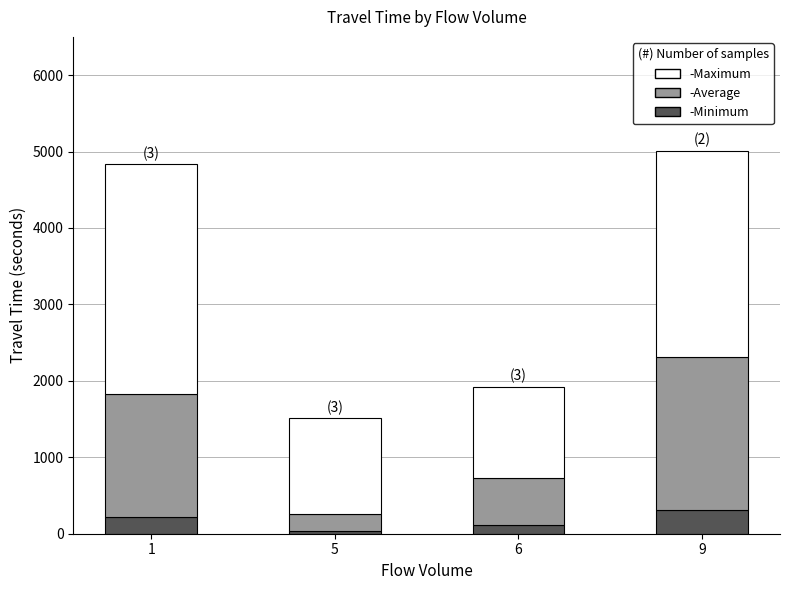

Reading left to right, transcribe the values for Minimum.

1=222	5=35	6=116	9=315